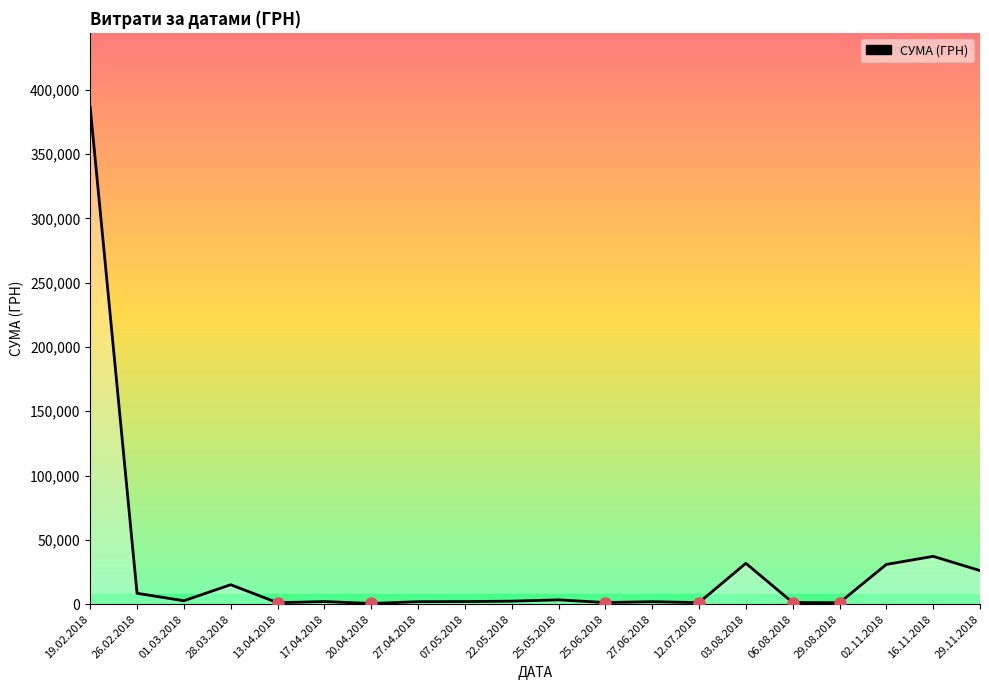

What is the change in value from 28.03.2018 to 02.11.2018?

+15769.3